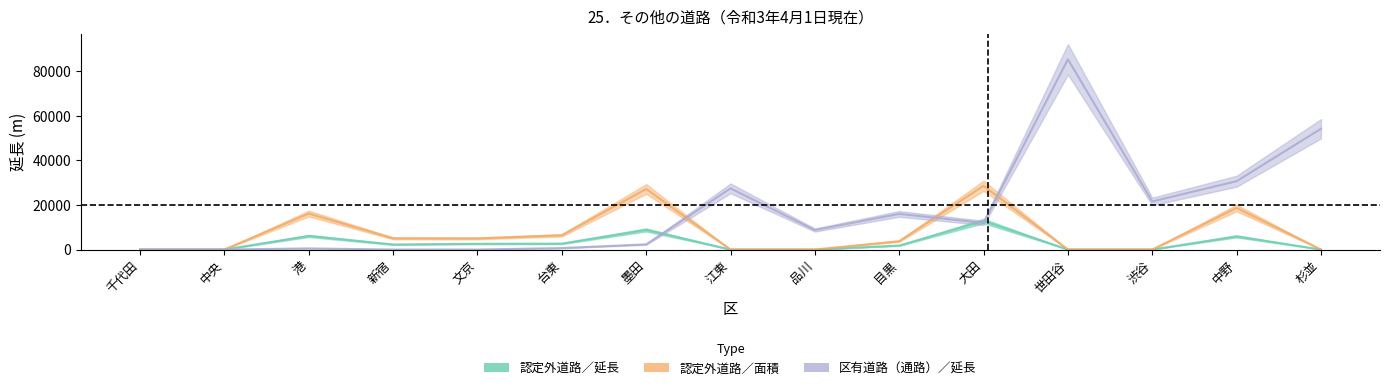

What is the difference between the 区有道路（通路）／延長 values at 中央 and 品川?

8738